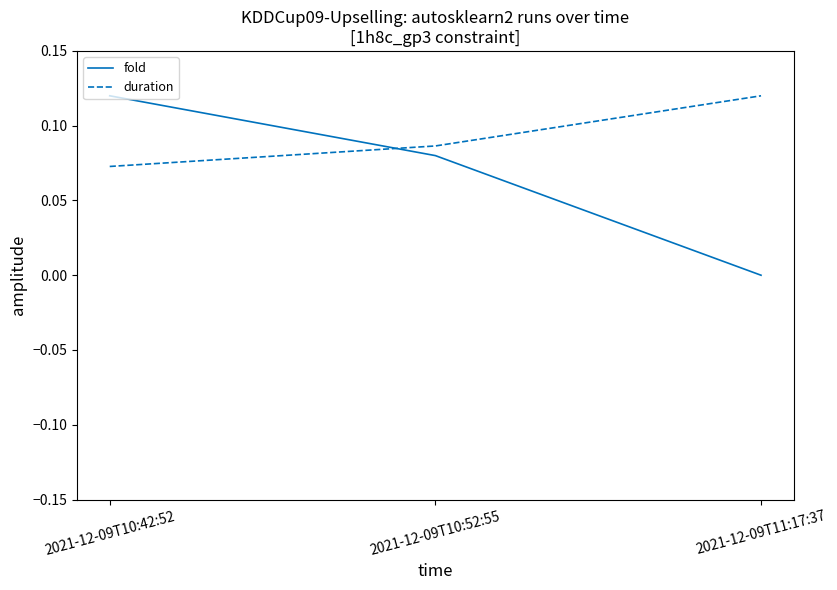

Which series has the largest total across all categories?

duration